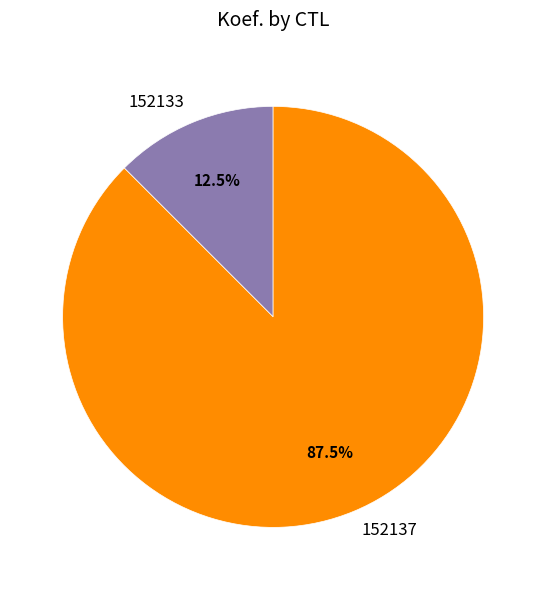

How much of the chart is everything except 152133?

87.5%